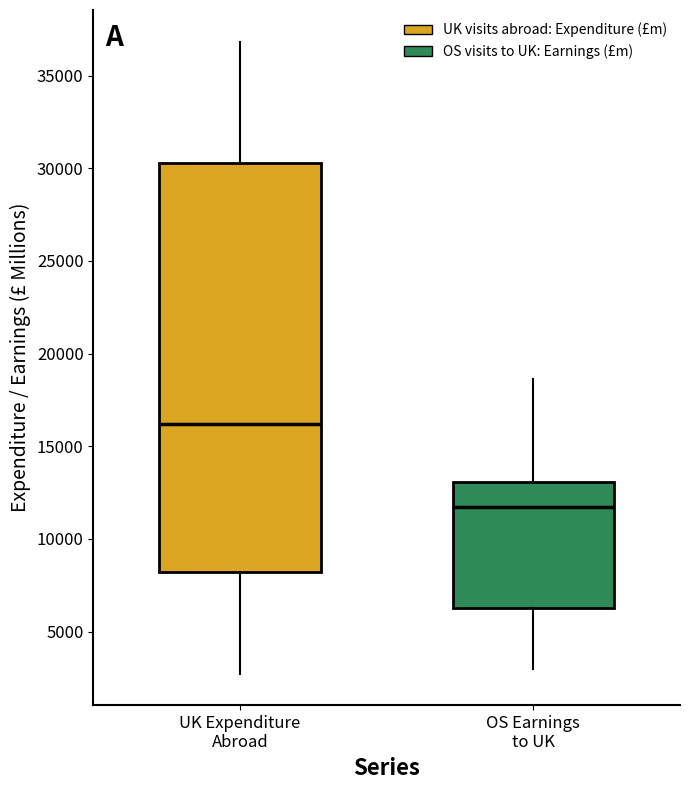

Reading left to right, transcribe this box plot: for each box, give where its median line is, the range the box spans, and where its two whiskers end, as read against the y-axis. The values are not printed on the chart, so give them approximately, as read against the axis.

UK Expenditure Abroad: median 16000, box 8000 to 30500, whiskers 2500 to 37000
OS Earnings to UK: median 11500, box 6500 to 13000, whiskers 3000 to 18500